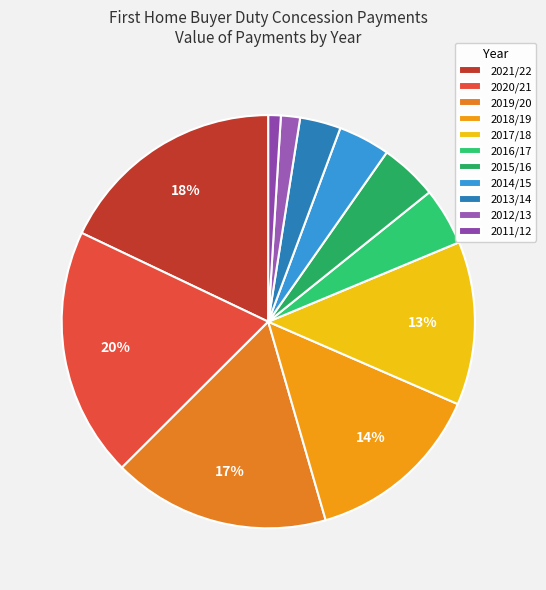

To the nearest percent, what is the combined percentage of 2018/19 and 2020/21?

34%